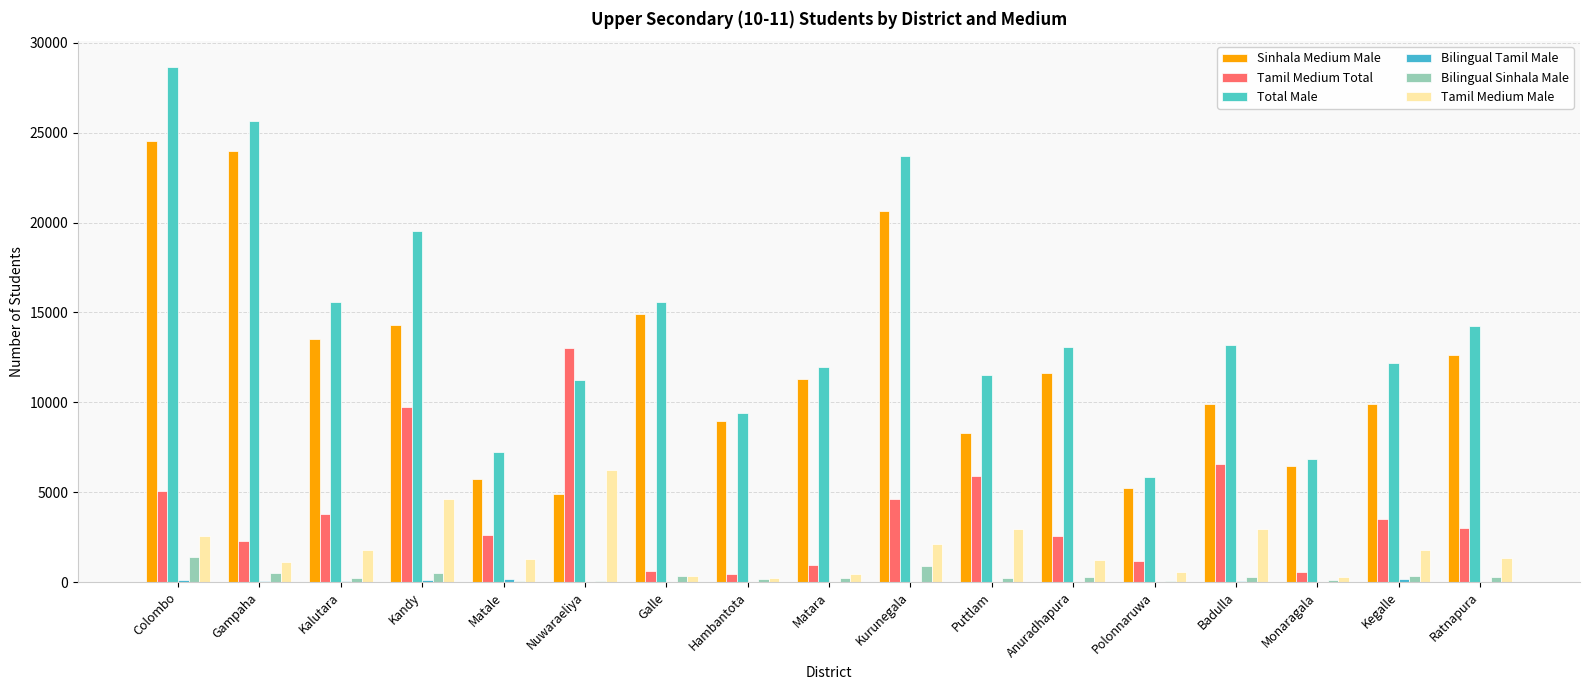

Does the chart contain stacked bars?

No